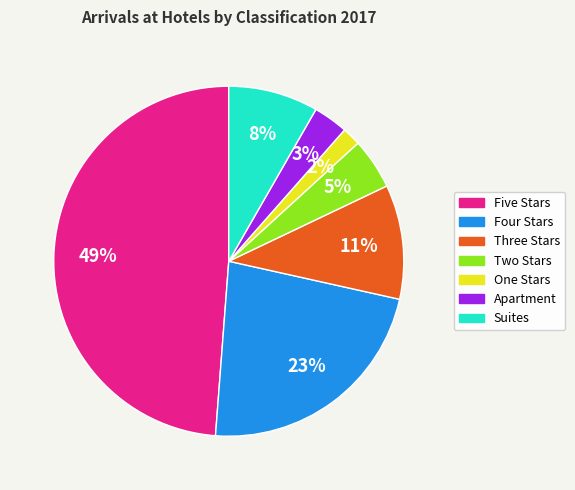

How many slices are in this pie chart?

7